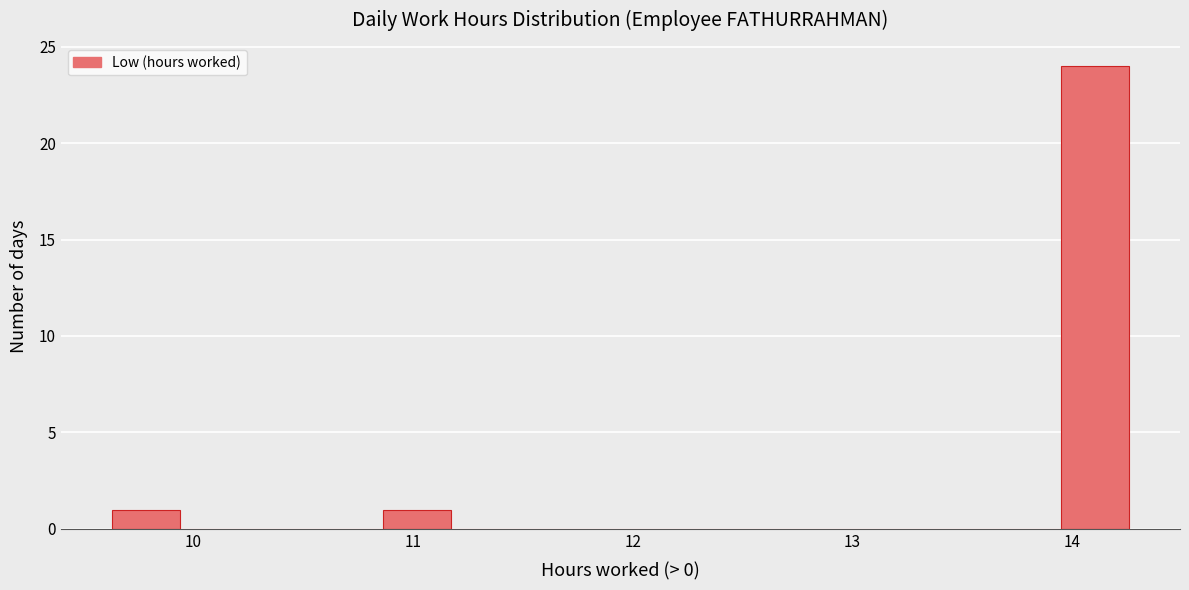

Around what value on the x-axis is the tallest bar? Give the approximate position of its centre, as read against the axis.

14.1